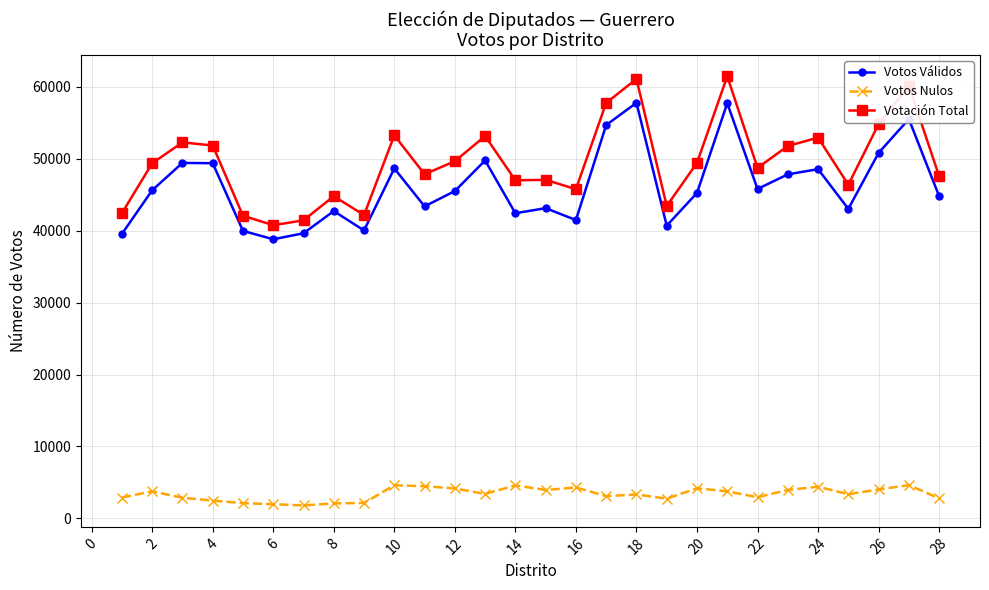

How many categories are shown in the chart?

28